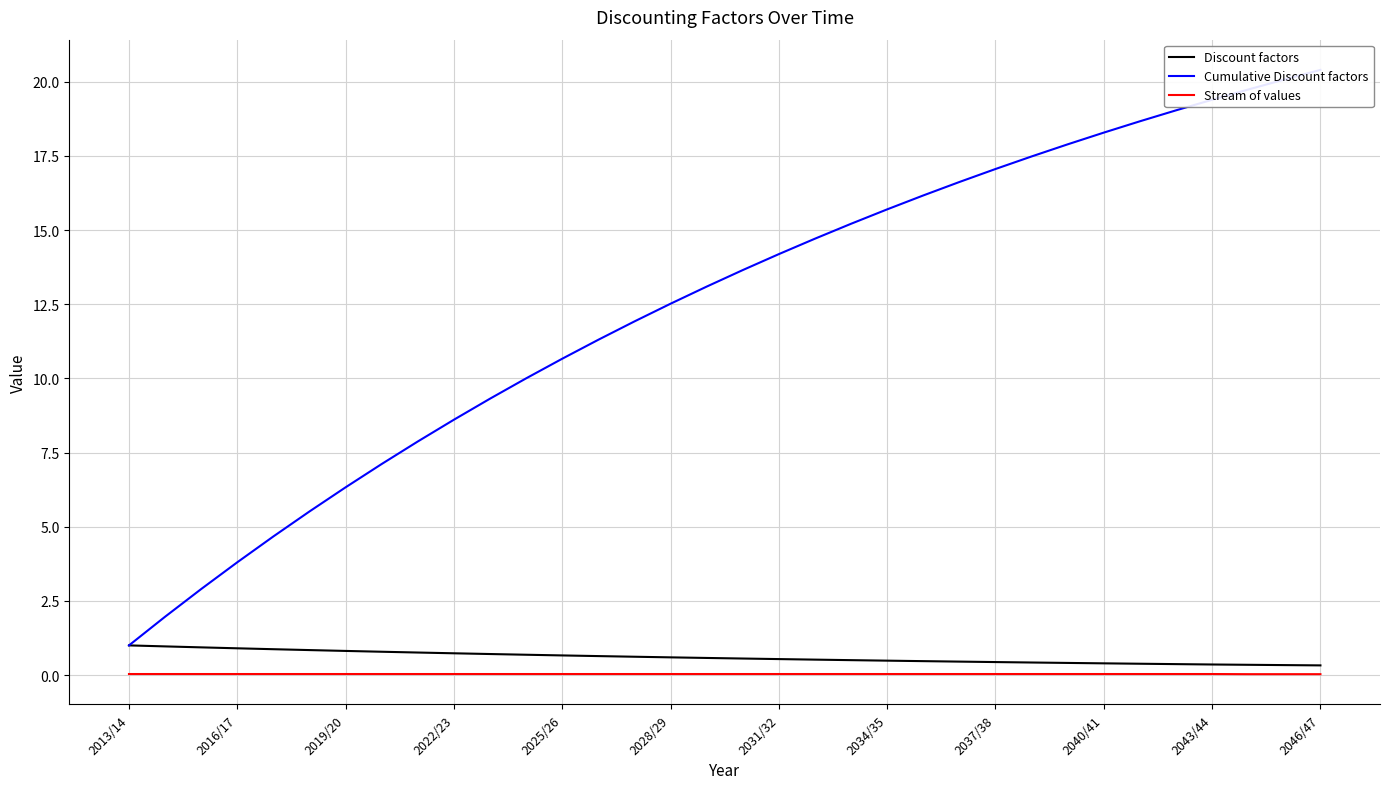

True or false: Stream of values has more than 0 interior local peaks.

False